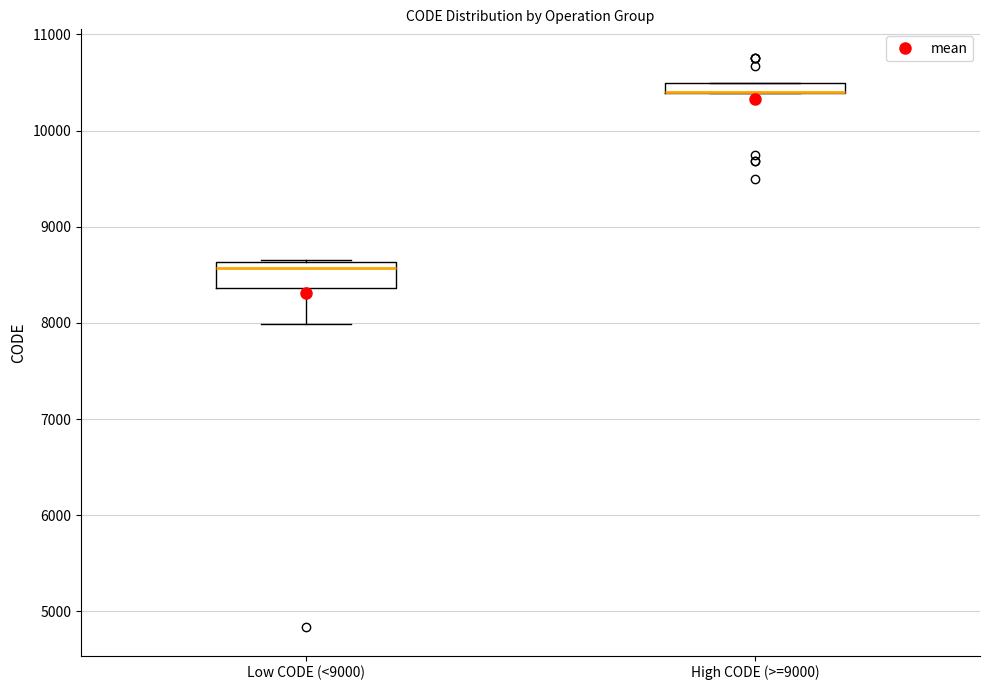

Comparing the boxes themselves (not the whiskers), which one is the tallest?

Low CODE (<9000)